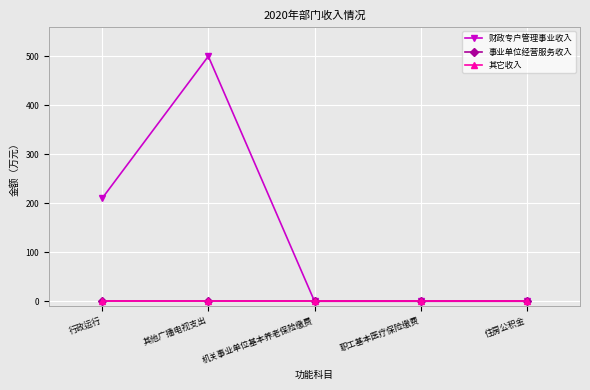

What is the difference between the highest and lowest values at 行政运行?

210